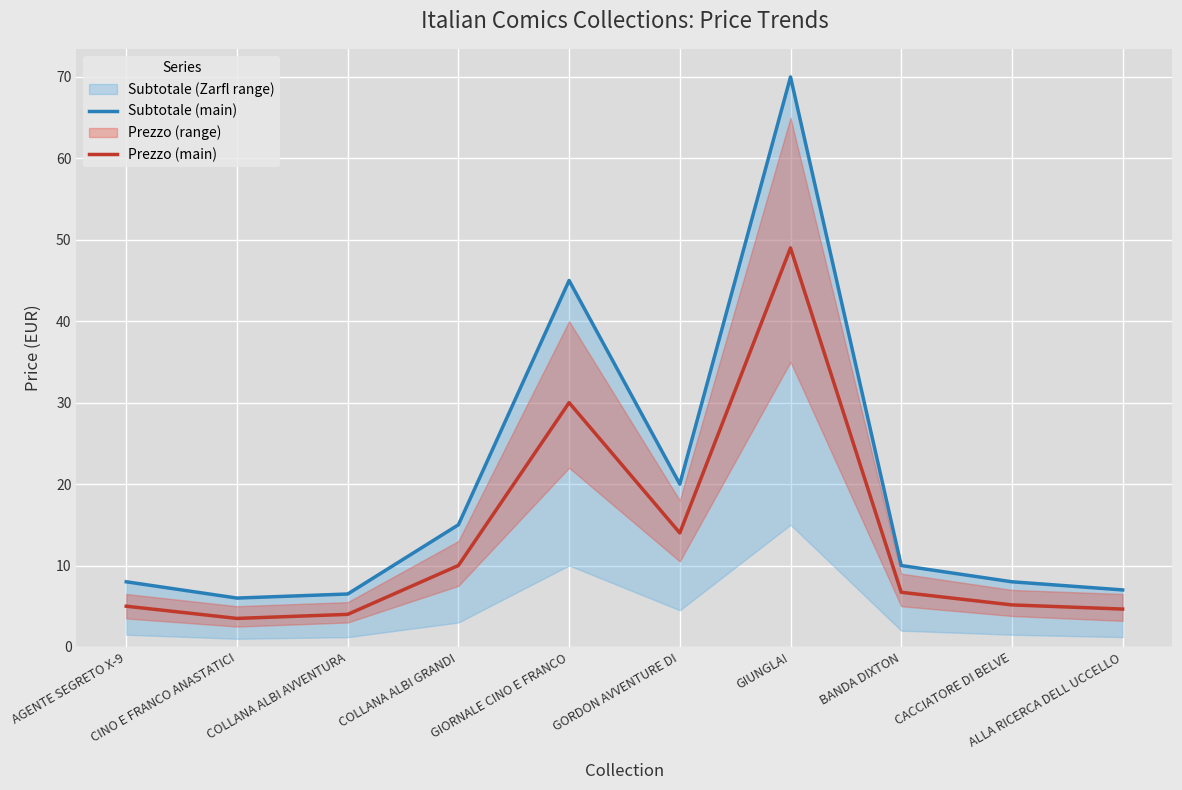

The Prezzo (main) series shows 1.1 at COLLANA ALBI AVVENTURA. True or false?

False